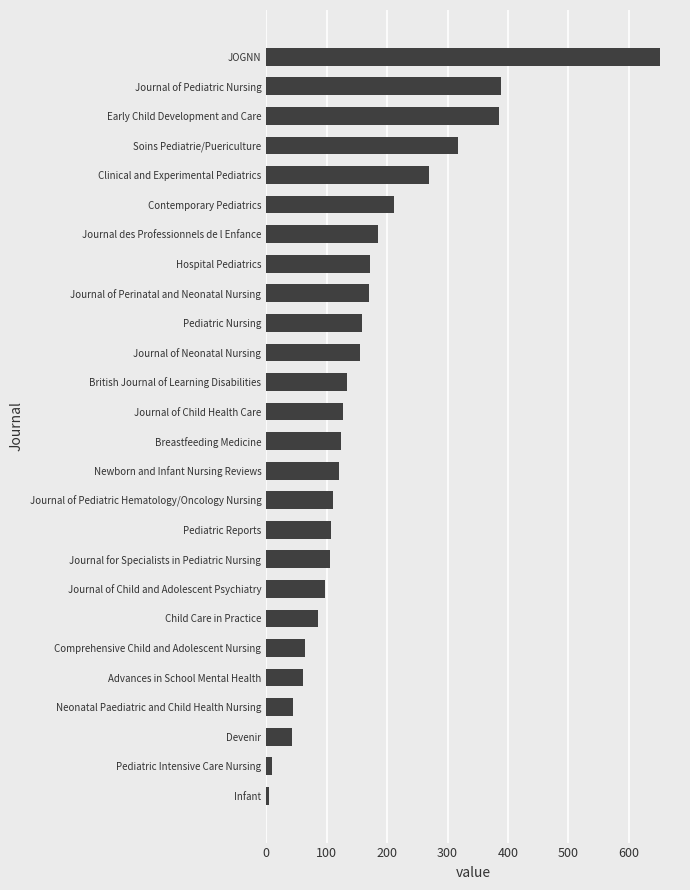

Are the bars horizontal?

Yes